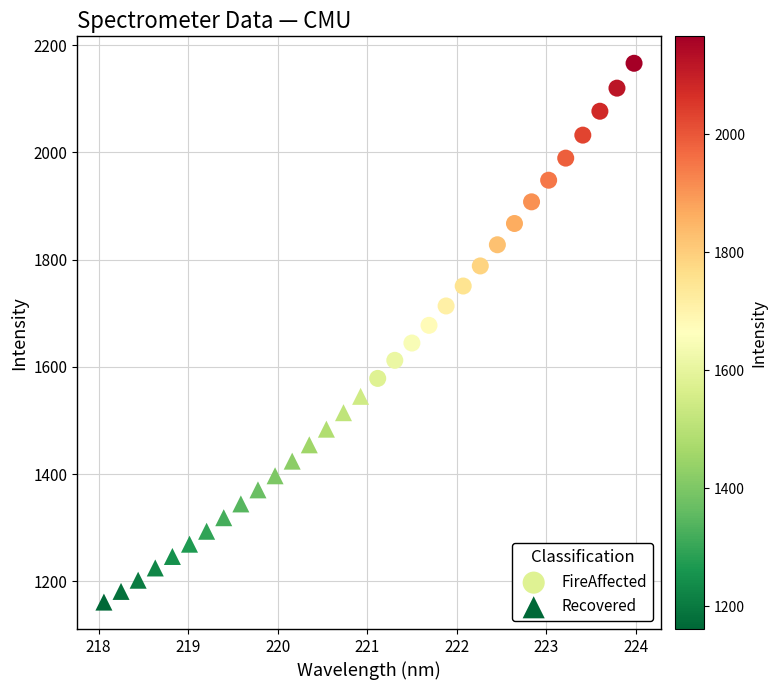

Which series reaches the minimum Y coordinate?

Recovered